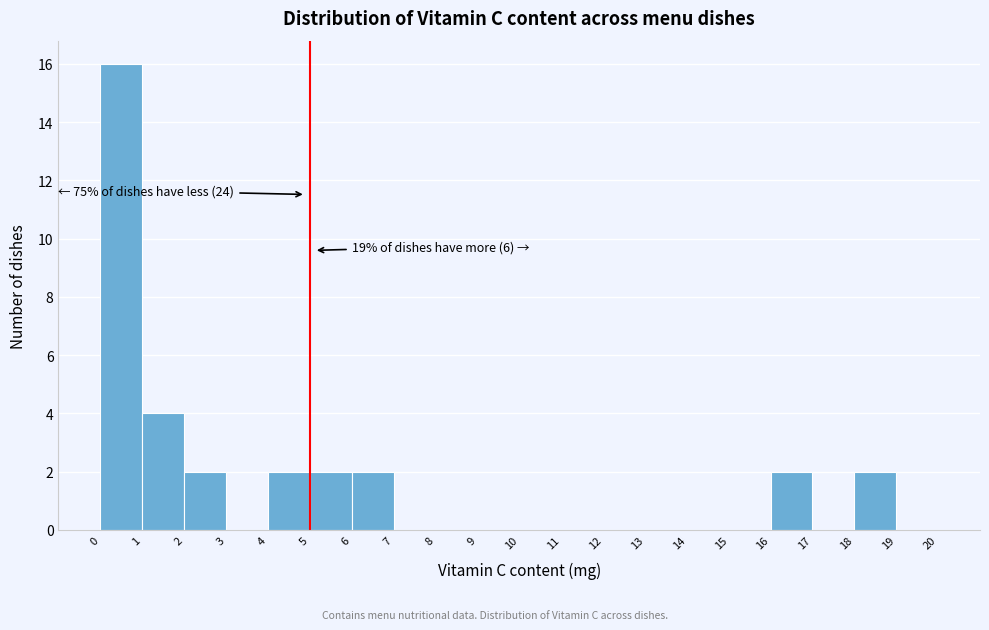

Over which range of the x-axis is the bar tallest?

0 to 1